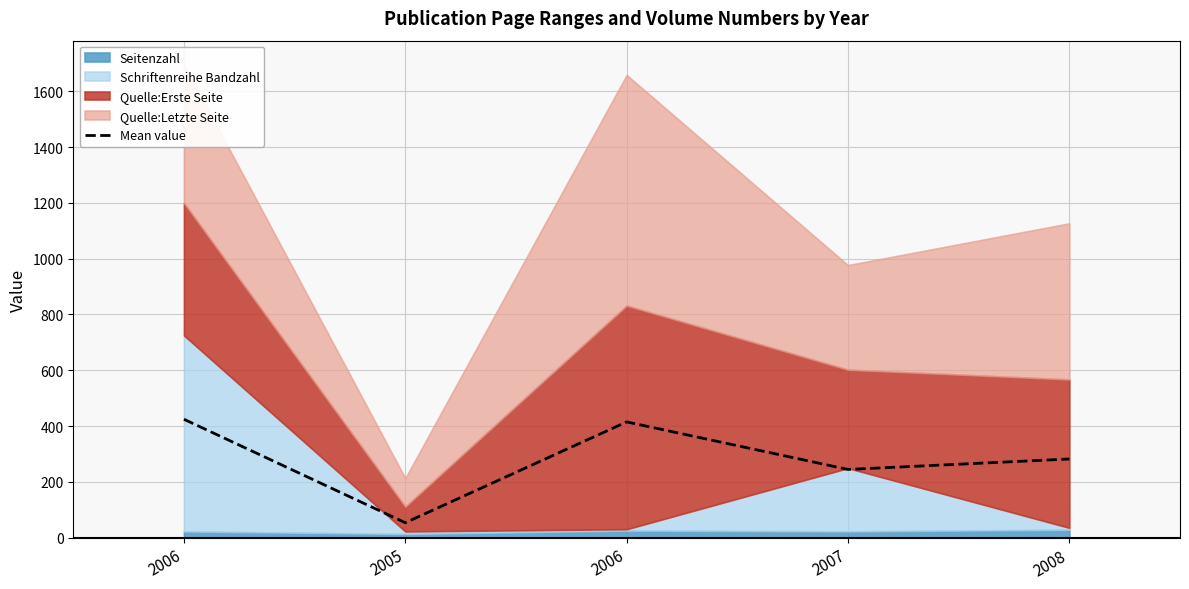

How many data points are above 281?

3